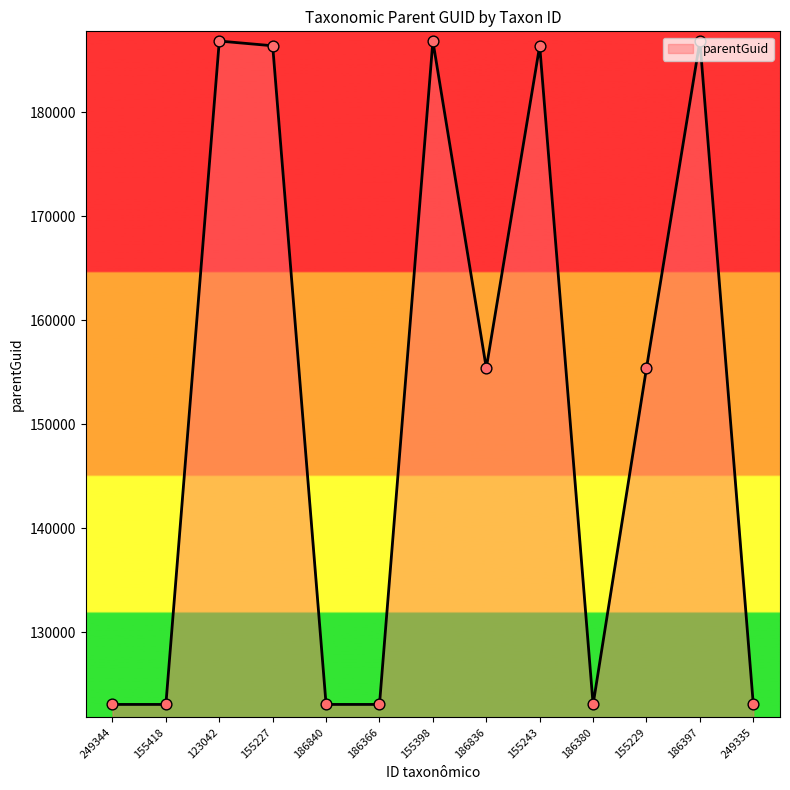

Between 186836 and 186397, which is larger?

186397